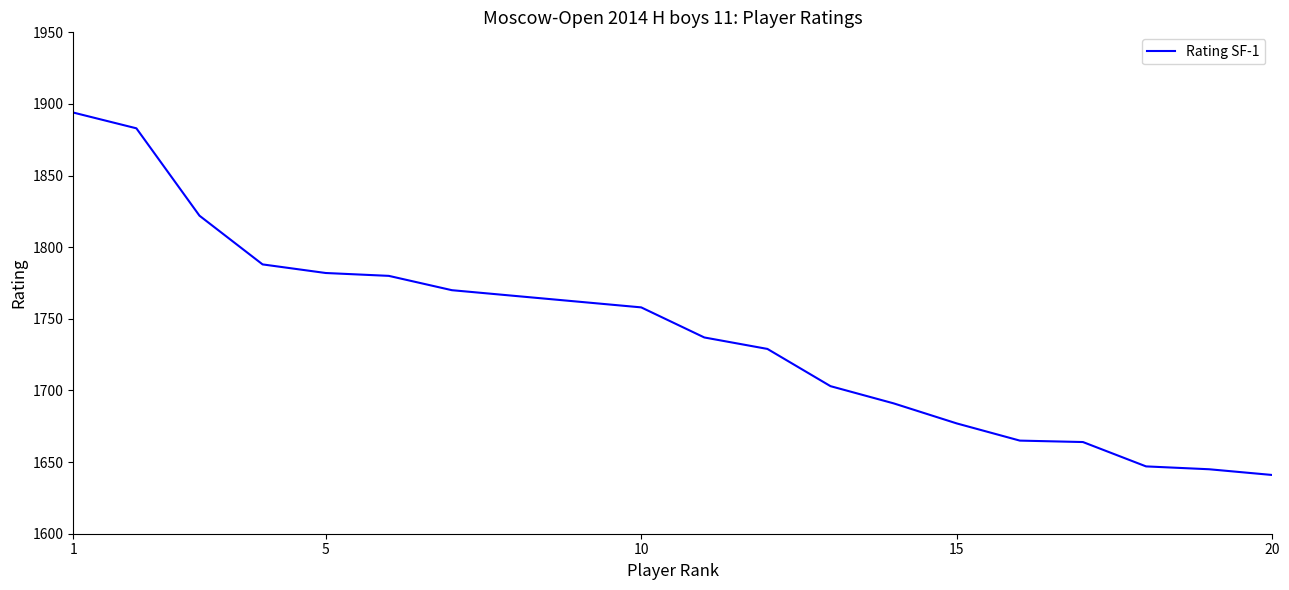

What is the greatest value displayed?

1894